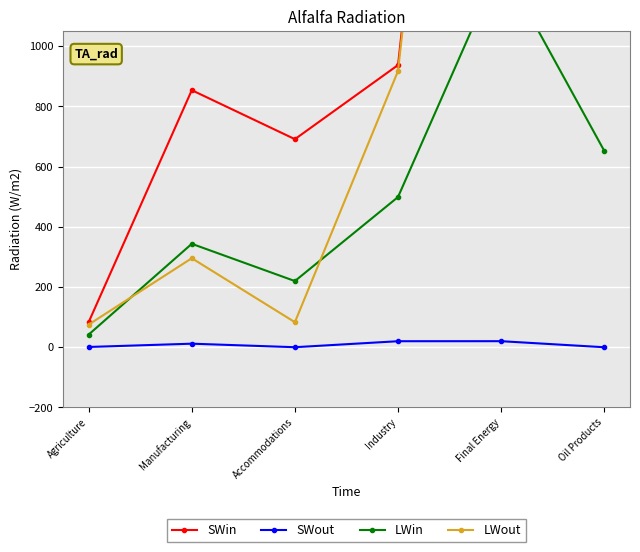

True or false: SWin and LWout intersect in this chart.

False